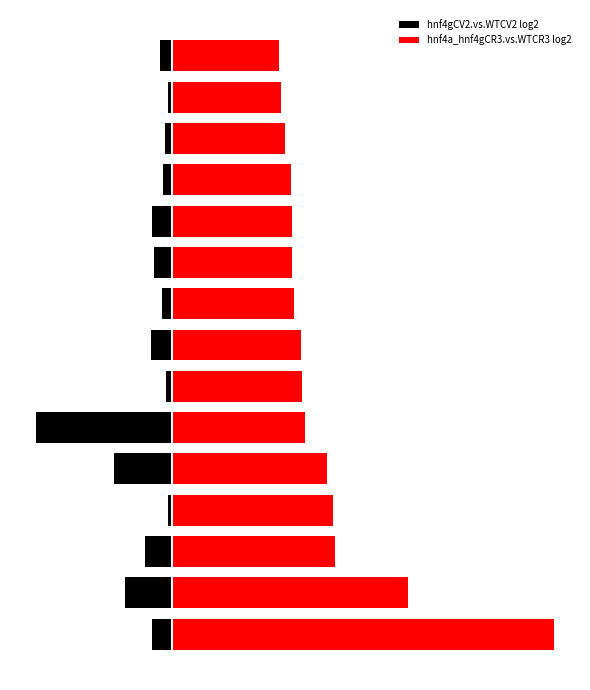

How many bars are there in total?

30